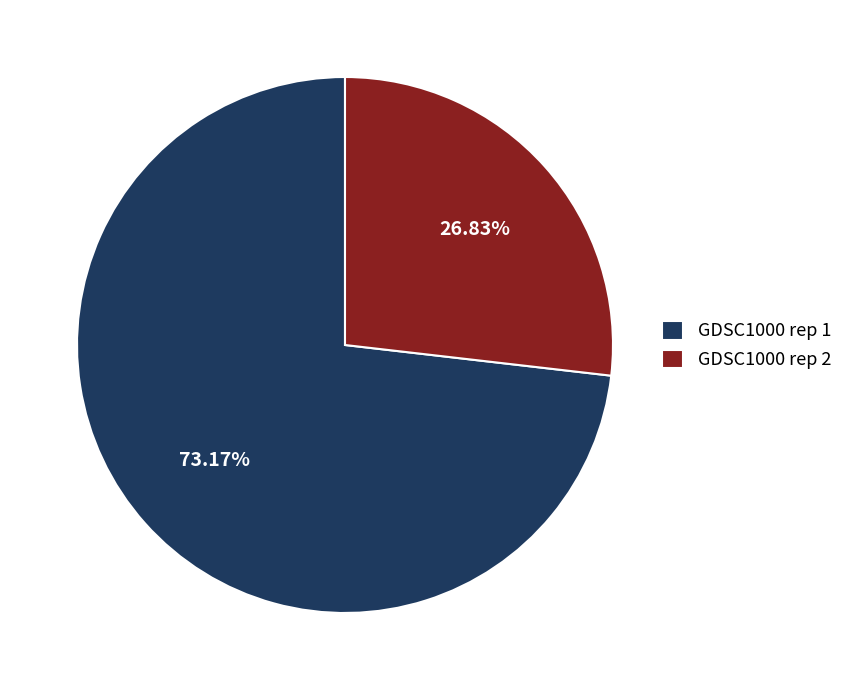

What is the largest slice in the pie chart?

GDSC1000 rep 1